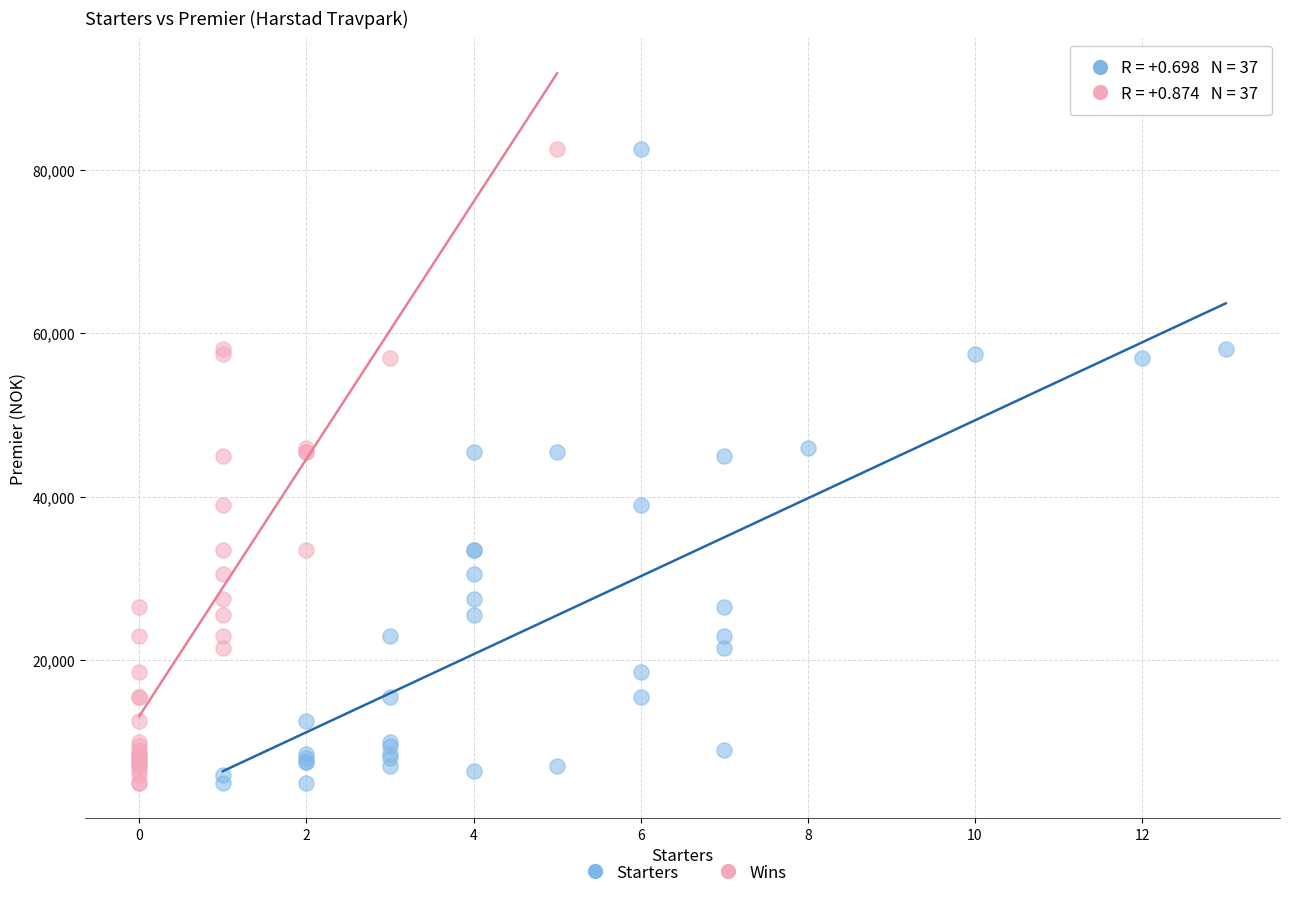

What are all the series names shown in the legend?

Starters, Wins